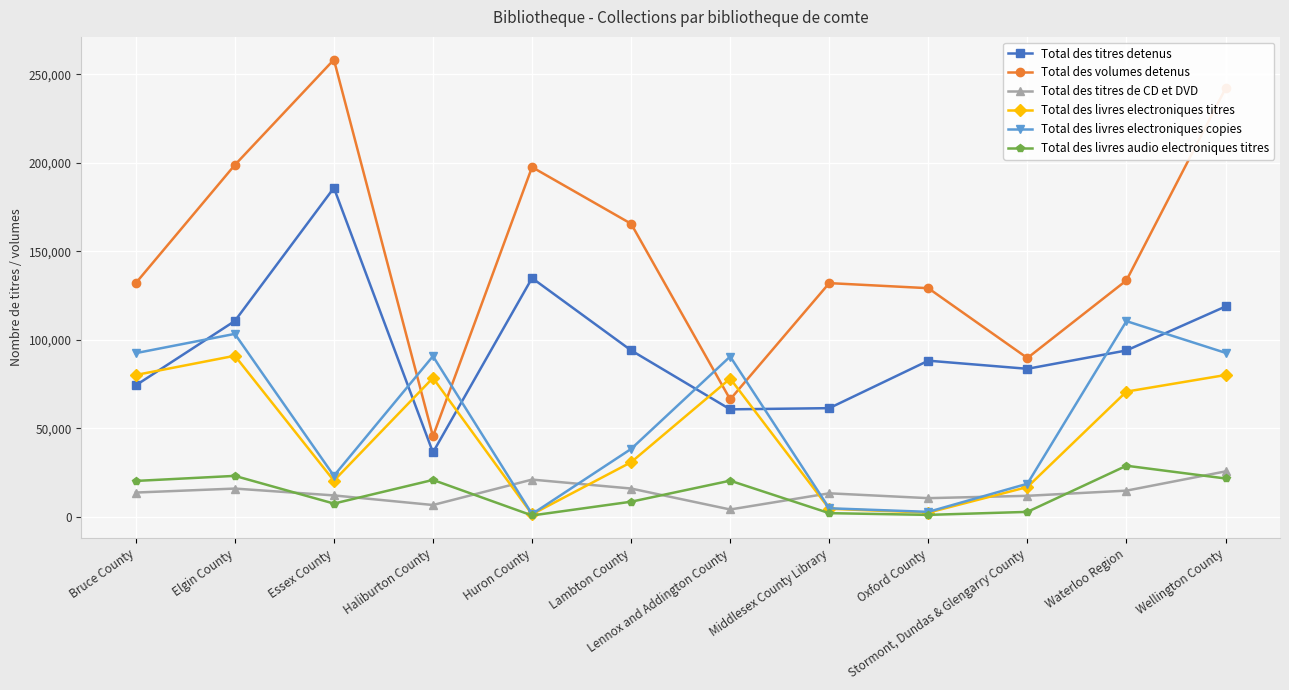

How many interior local peaks does the Total des livres electroniques copies series have?

4